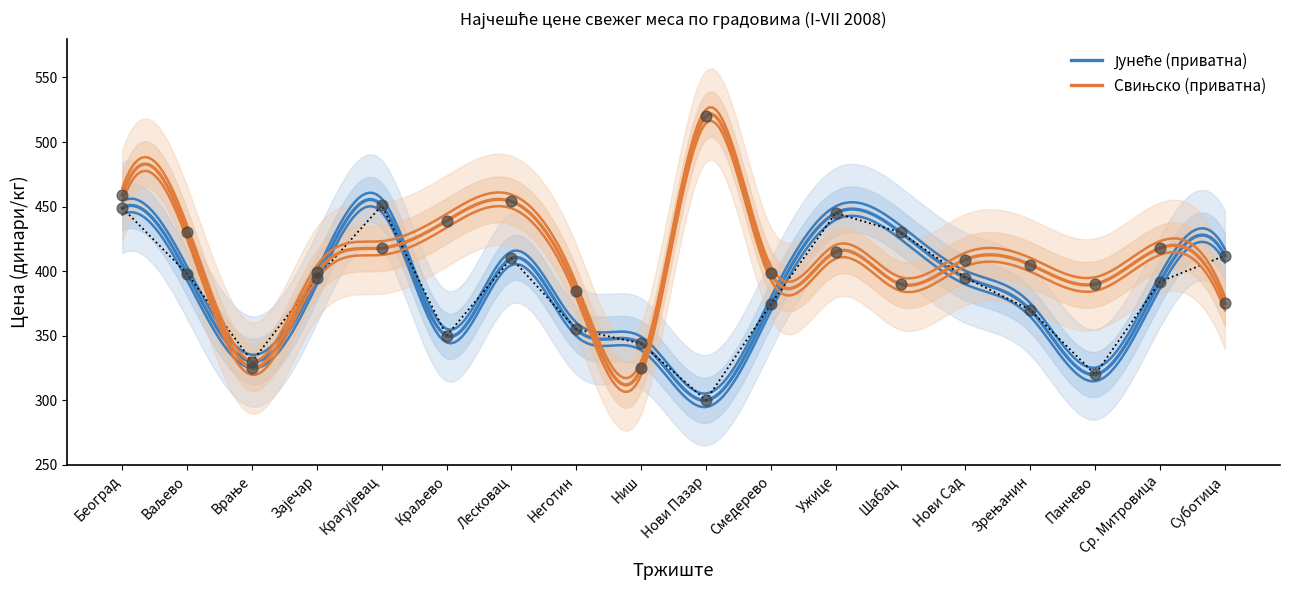

At how many categories does at least one series exceed 310?

18